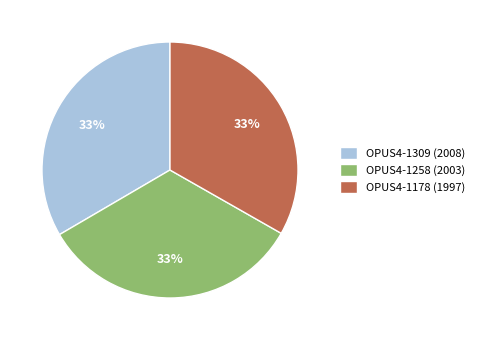

True or false: OPUS4-1178 (1997) accounts for 33% of the total.

True